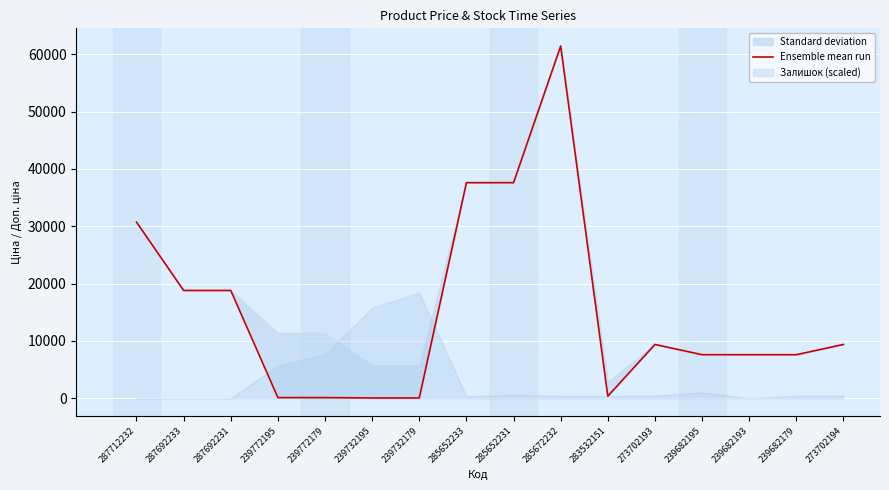

Reading left to right, what are all the values shown in this chart?

287712232=30717.1	287692233=18796.8	287692231=18796.8	239772195=114.1	239772179=114.1	239732195=57.0	239732179=57.0	285652233=37593.6	285652231=37593.6	285672232=61434.3	283532151=359.9	273702193=9384.0	239682195=7596.5	239682193=7596.5	239682179=7596.5	273702194=9384.0